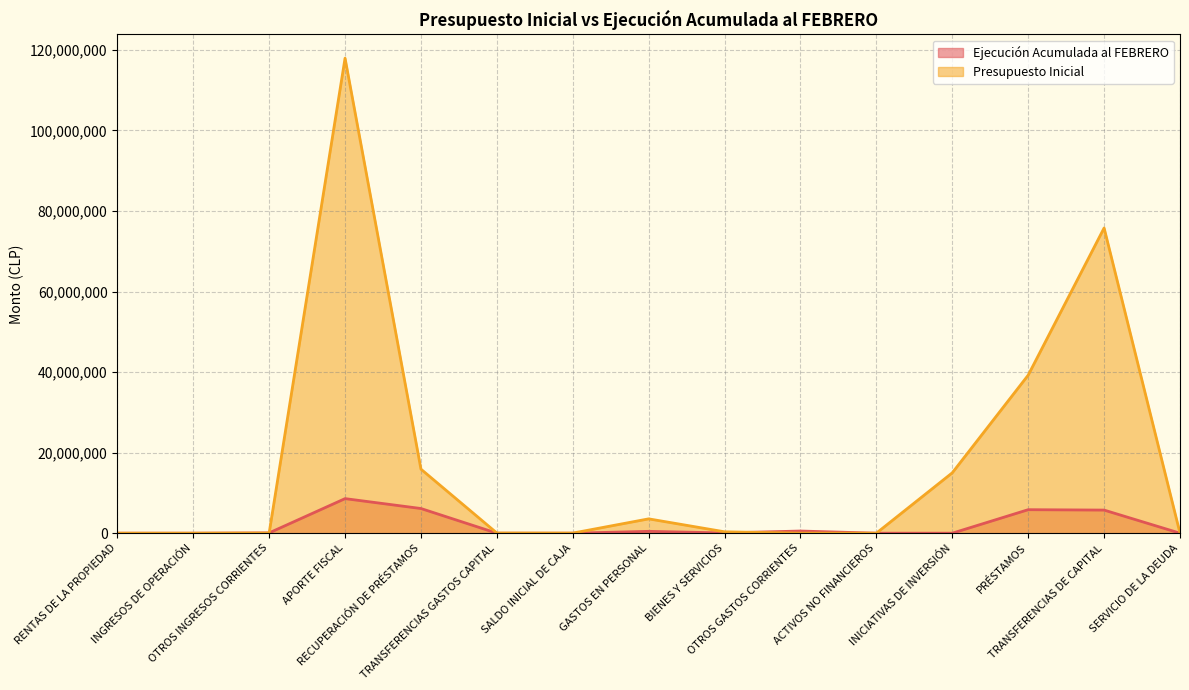

Does the chart have visible grid lines?

Yes